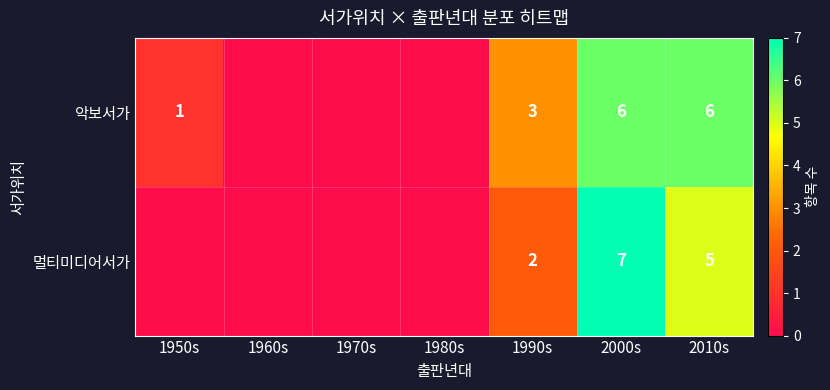

Between 2000s and 2010s, which series saw the biggest shift?

멀티미디어서가